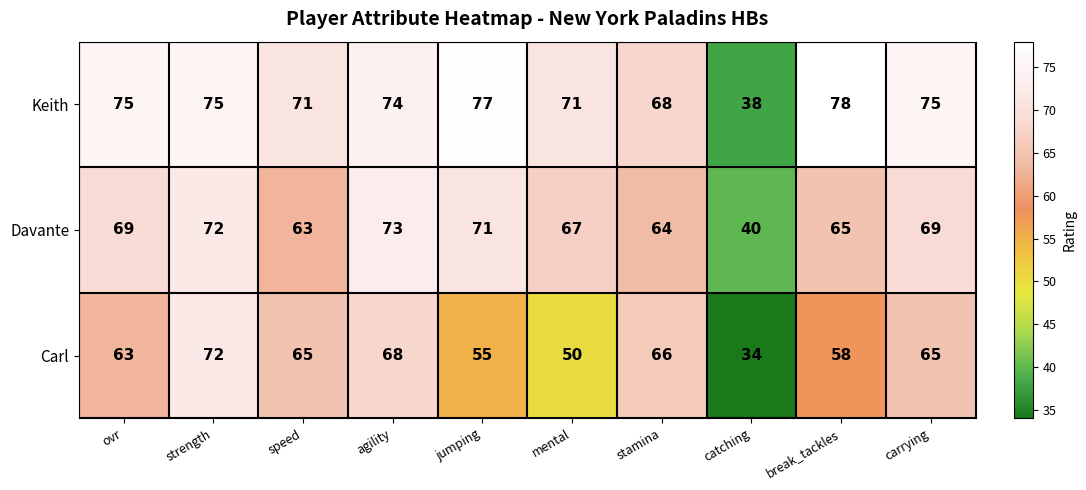

Rank the series by their maximum value, from highest to lowest.

Keith, Davante, Carl